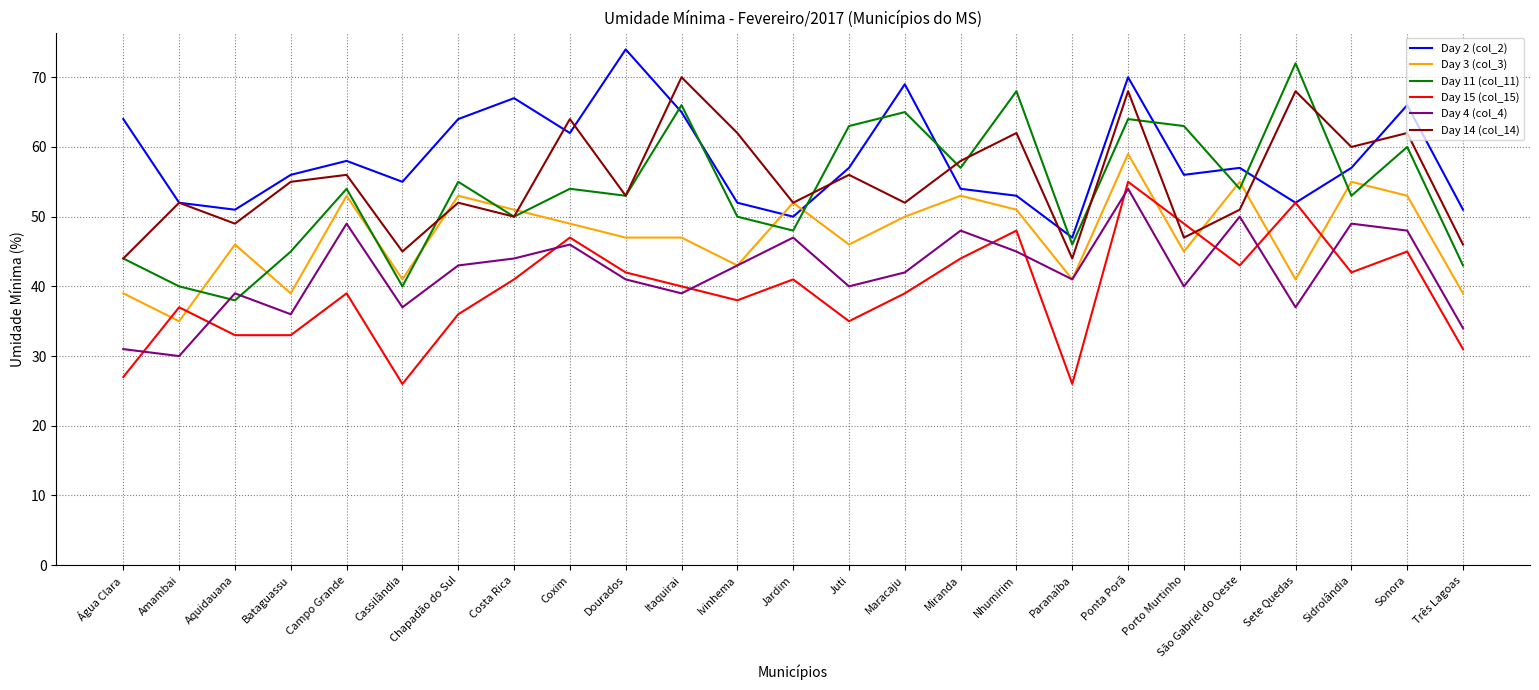

Reading left to right, extract all data points from this chart.

Day 2 (col_2): 64	52	51	56	58	55	64	67	62	74	65	52	50	57	69	54	53	47	70	56	57	52	57	66	51
Day 3 (col_3): 39	35	46	39	53	41	53	51	49	47	47	43	52	46	50	53	51	41	59	45	55	41	55	53	39
Day 11 (col_11): 44	40	38	45	54	40	55	50	54	53	66	50	48	63	65	57	68	46	64	63	54	72	53	60	43
Day 15 (col_15): 27	37	33	33	39	26	36	41	47	42	40	38	41	35	39	44	48	26	55	49	43	52	42	45	31
Day 4 (col_4): 31	30	39	36	49	37	43	44	46	41	39	43	47	40	42	48	45	41	54	40	50	37	49	48	34
Day 14 (col_14): 44	52	49	55	56	45	52	50	64	53	70	62	52	56	52	58	62	44	68	47	51	68	60	62	46